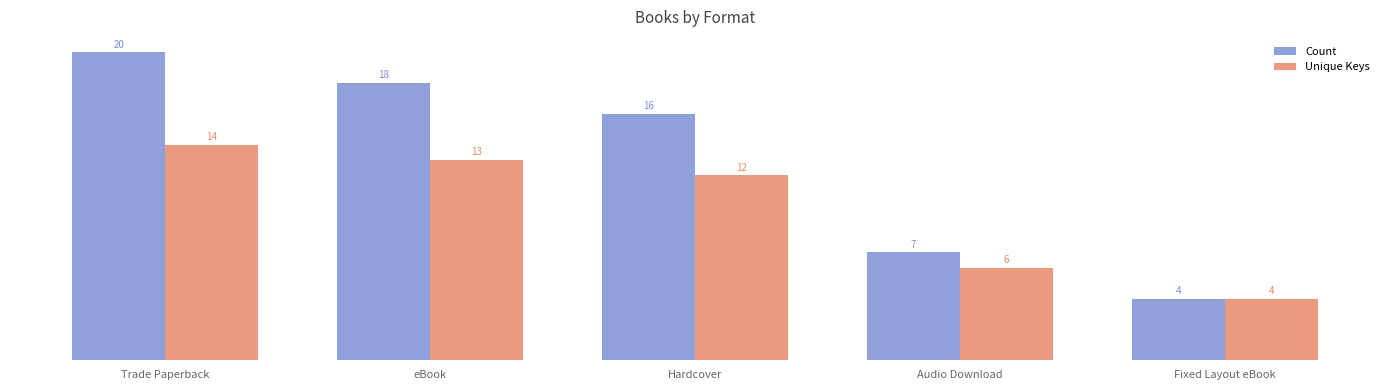

What is the sum of the Unique Keys values at Audio Download and Fixed Layout eBook?

10